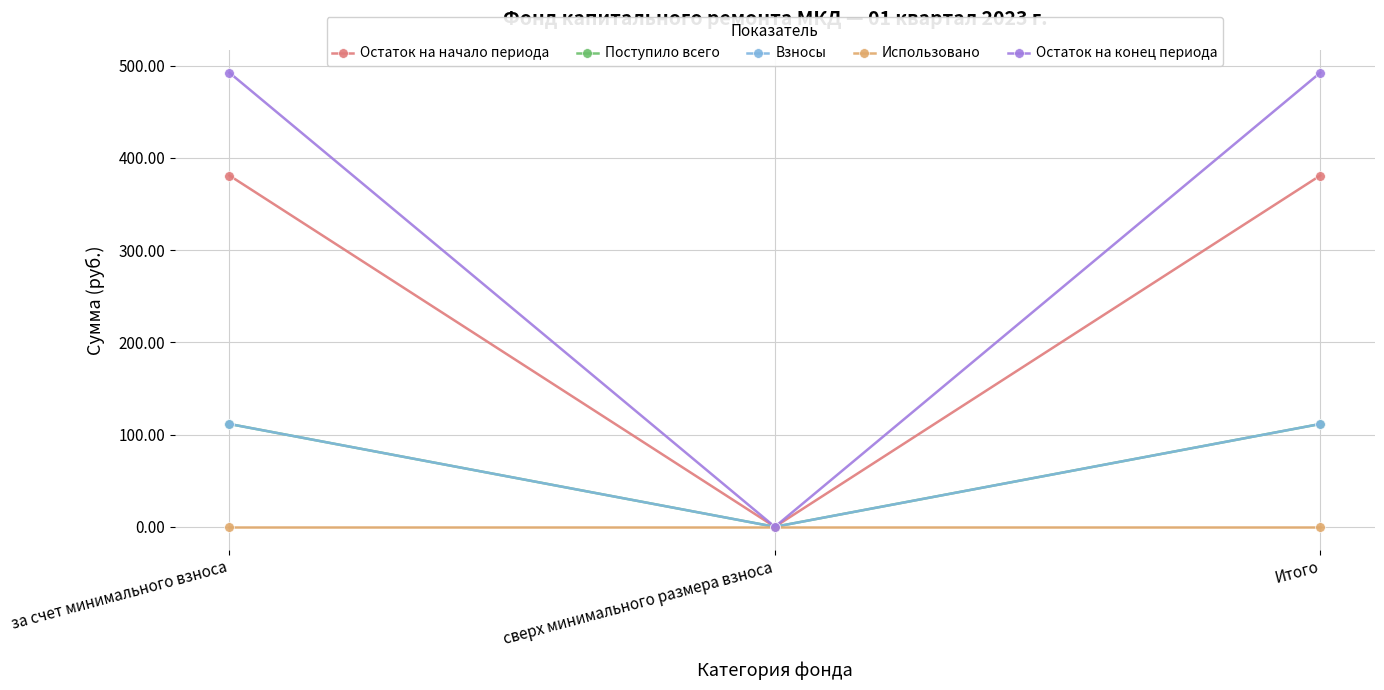

Rank the categories by Взносы value from lowest to highest.

сверх минимального размера взноса, за счет минимального взноса, Итого